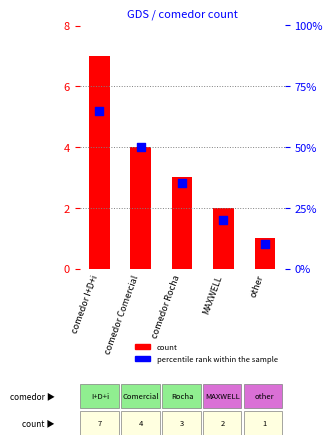

What are all the series names shown in the legend?

count, percentile rank within the sample